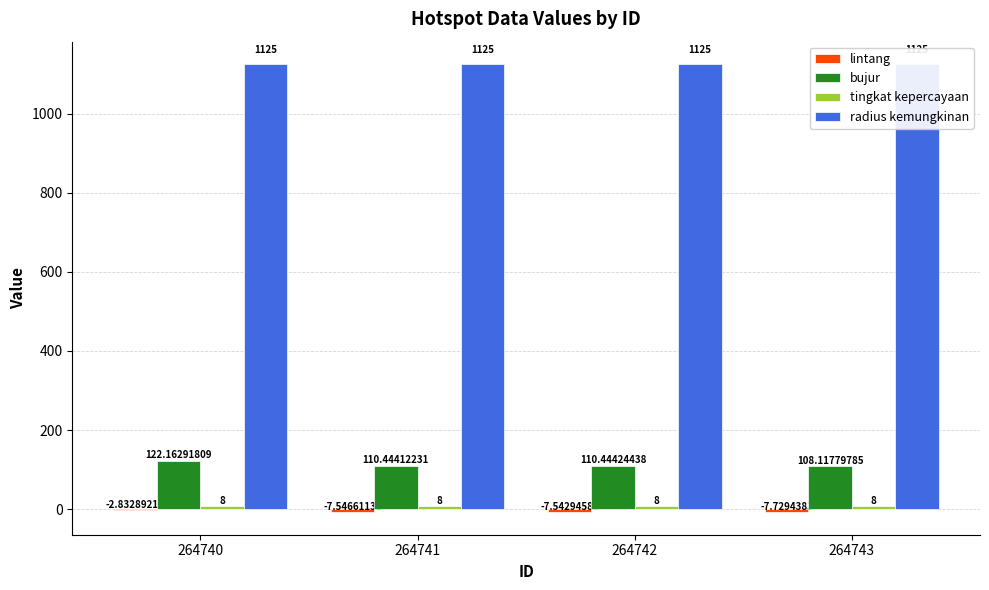

Reading left to right, list all the values displayed in this chart.

lintang: -2.8	-7.5	-7.5	-7.7
bujur: 122.2	110.4	110.4	108.1
tingkat kepercayaan: 8.0	8.0	8.0	8.0
radius kemungkinan: 1125.0	1125.0	1125.0	1125.0